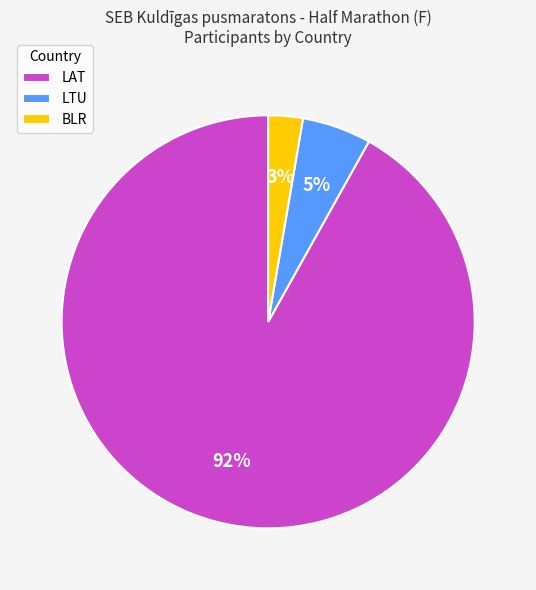

To the nearest percent, what is the average slice percentage?

33%